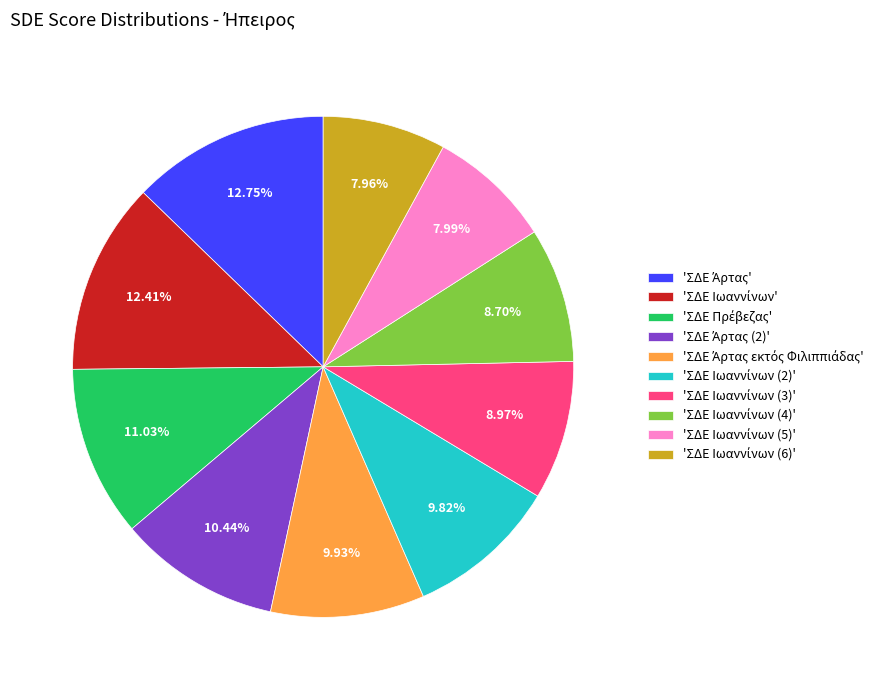

Is there a majority slice in this chart?

No